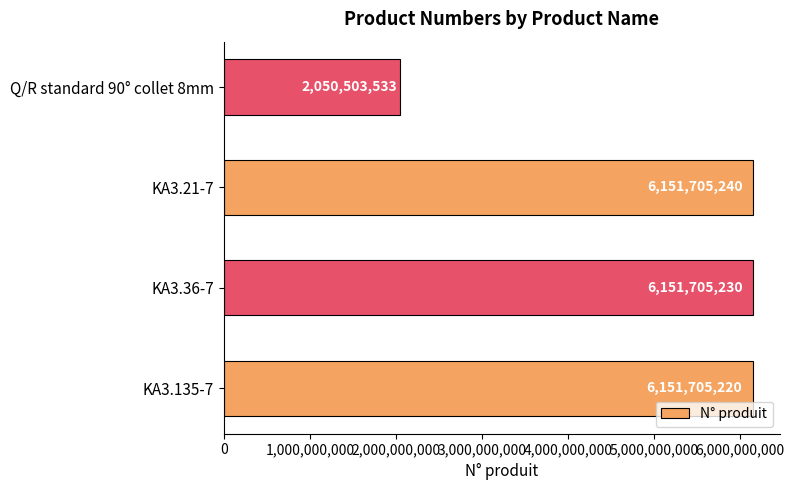

What is the change in value from KA3.135-7 to Q/R standard 90° collet 8mm?

-4101201687